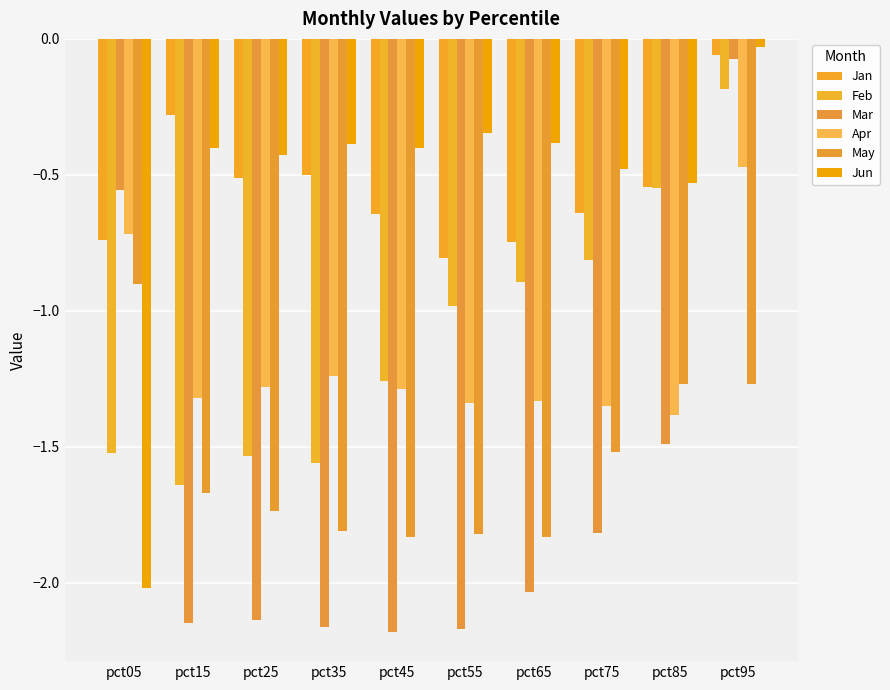

Does the chart contain any negative values?

Yes